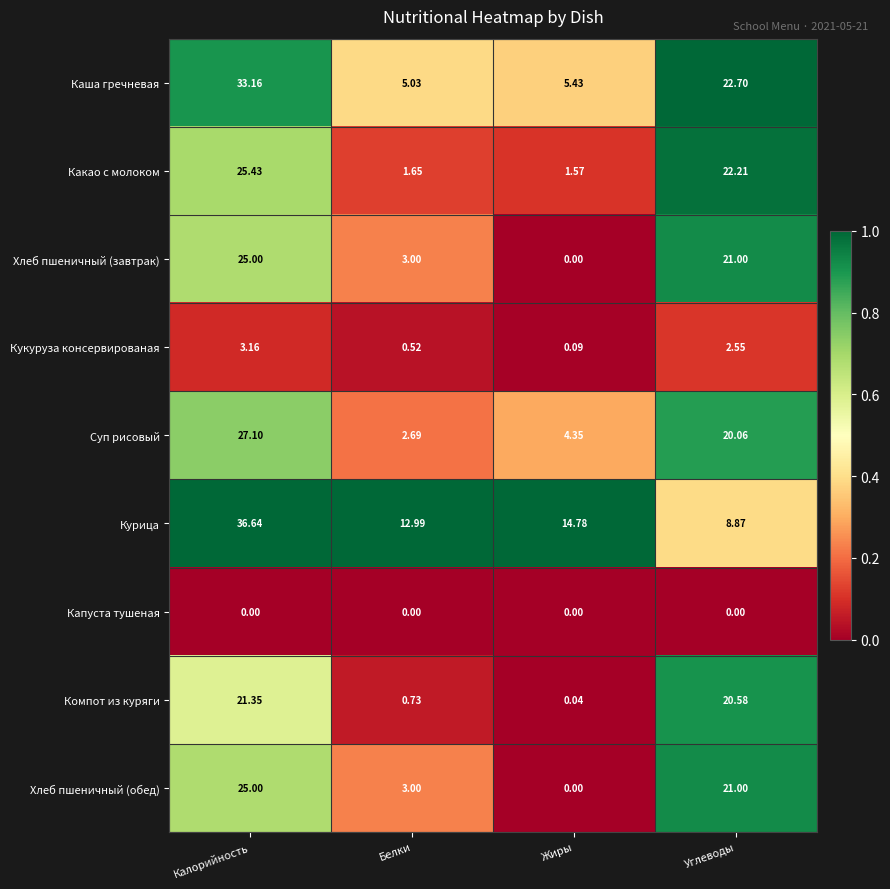

What is the total value across all series at Углеводы?

139.0